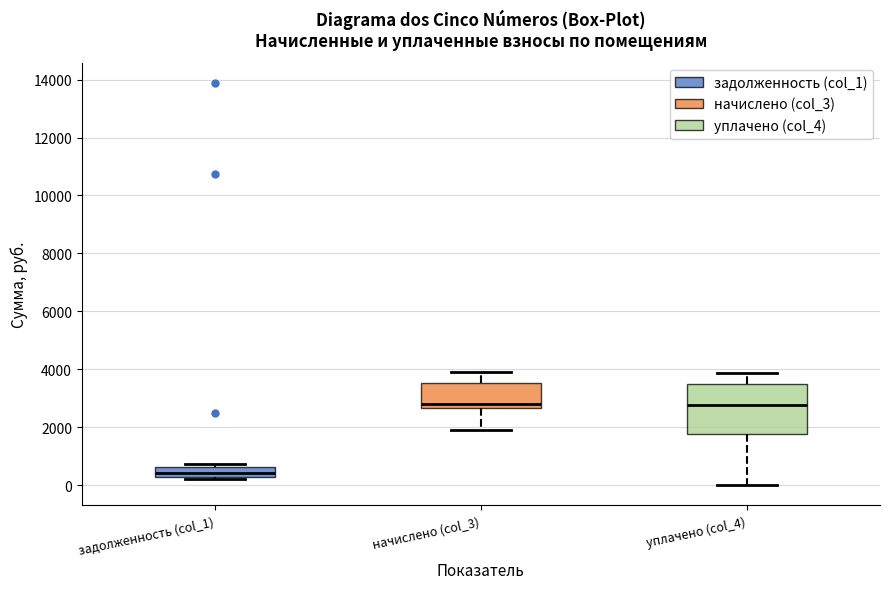

Reading left to right, transcribe this box plot: for each box, give where its median line is, the range the box spans, and where its two whiskers end, as read against the y-axis. The values are not printed on the chart, so give them approximately, as read against the axis.

задолженность (col_1): median 400 (just above the box's lower edge), box 400 to 600, whiskers 200 to 800
начислено (col_3): median 2800, box 2600 to 3600, whiskers 2000 to 4000
уплачено (col_4): median 2800, box 1800 to 3400, whiskers 0 to 3800